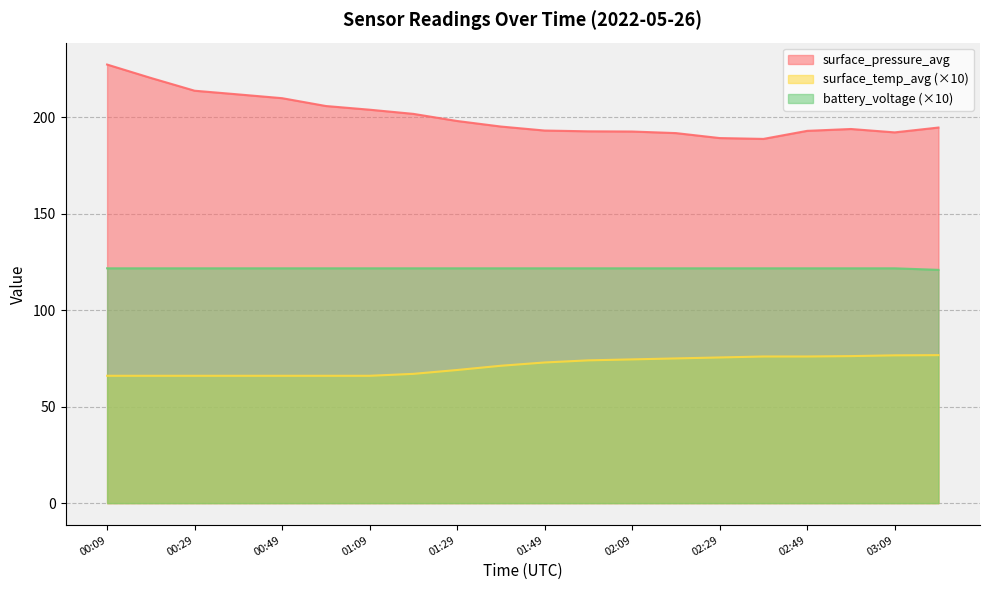

At which category does surface_pressure_avg reach its first local valley?

02:39